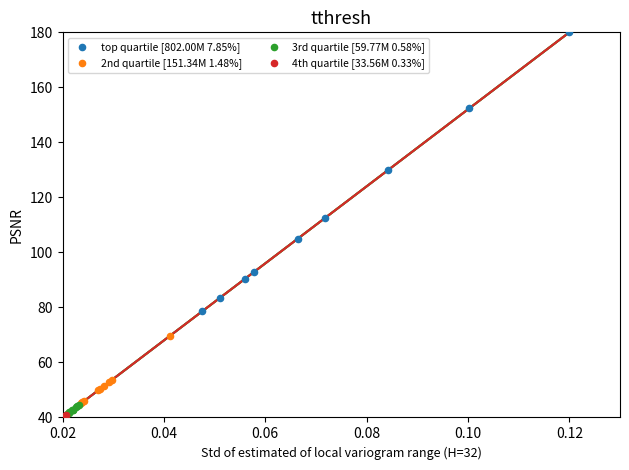

Which series contains the highest Y value?

top quartile [802.00M 7.85%]